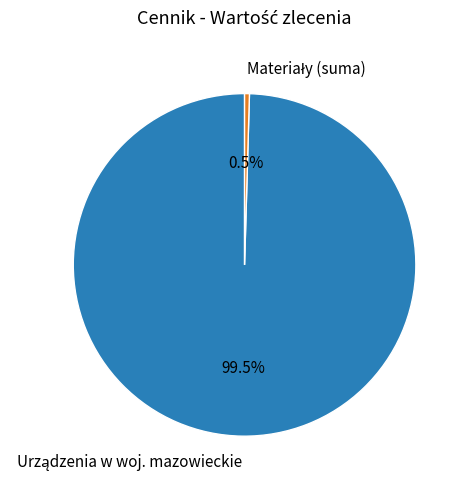

Is there any slice that represents more than half of the pie?

Yes